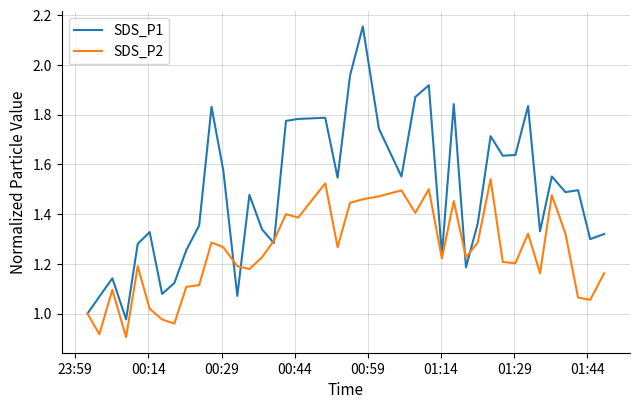

What is the sum of all SDS_P1 values?

59.2